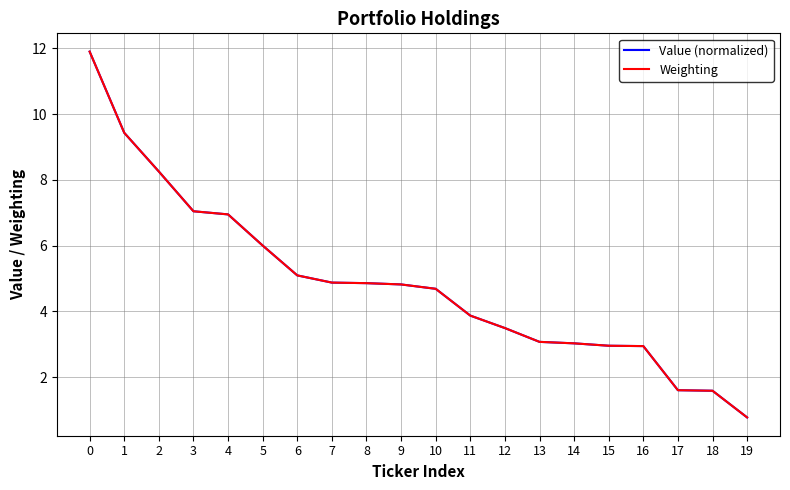

Is it true that Value (normalized) equals 0.8 at 19?

True